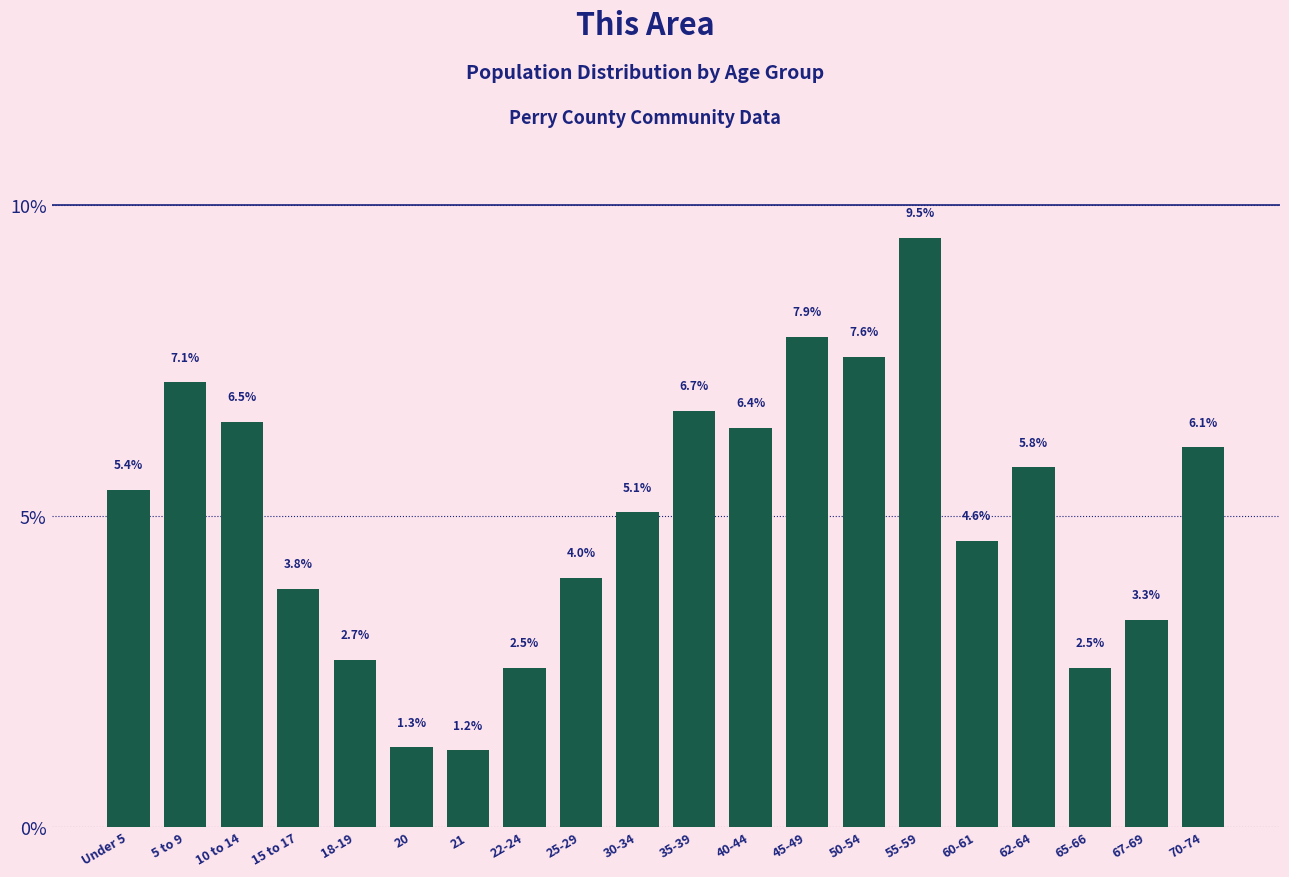

Reading left to right, list all the values displayed in this chart.

Under 5=5.4	5 to 9=7.1	10 to 14=6.5	15 to 17=3.8	18-19=2.7	20=1.3	21=1.2	22-24=2.5	25-29=4.0	30-34=5.1	35-39=6.7	40-44=6.4	45-49=7.9	50-54=7.6	55-59=9.5	60-61=4.6	62-64=5.8	65-66=2.5	67-69=3.3	70-74=6.1